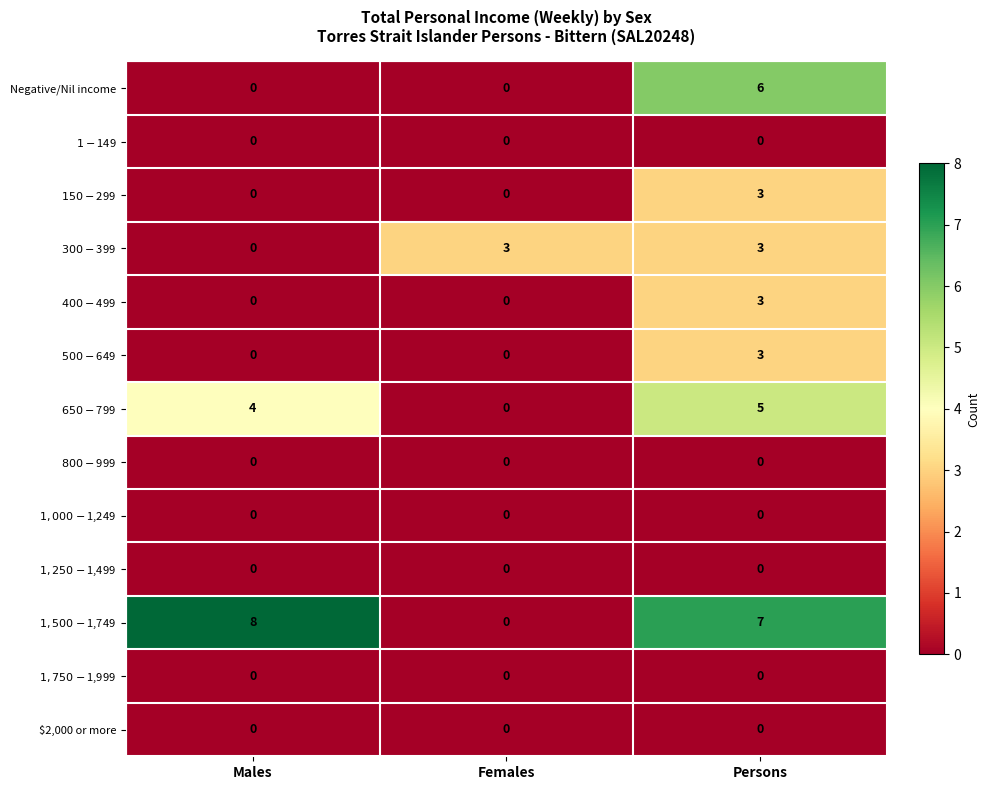

Which series has the widest spread of values?

$1,500-$1,749